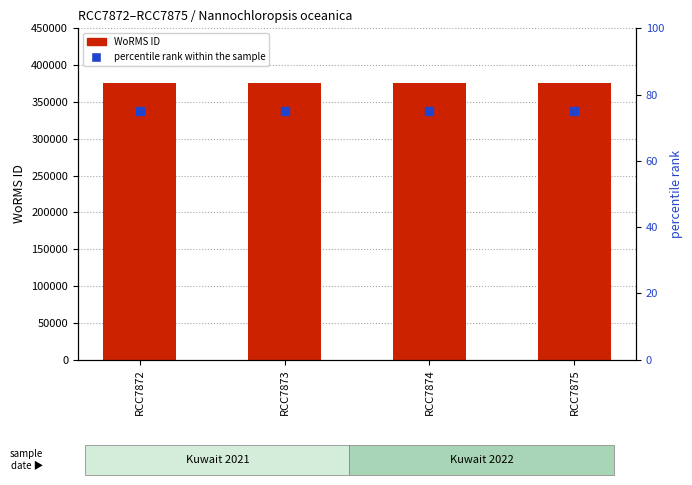

Which series has the widest spread of Y values?

WoRMS ID